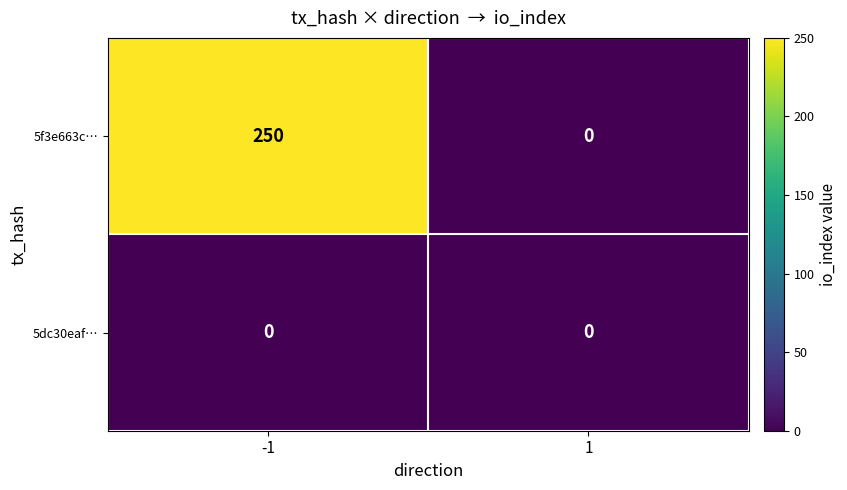

List the labels in order of 5f3e663c… value, smallest first.

1, -1